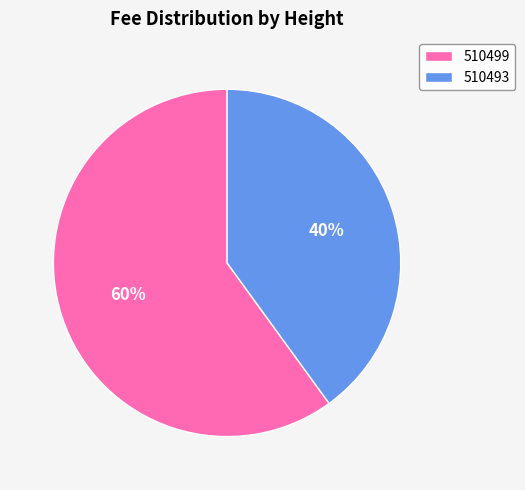

Between 510499 and 510493, which is larger?

510499